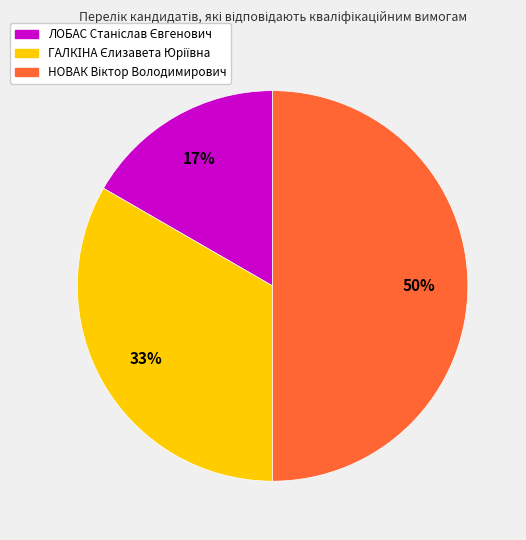

To the nearest percent, what is the average slice percentage?

33%